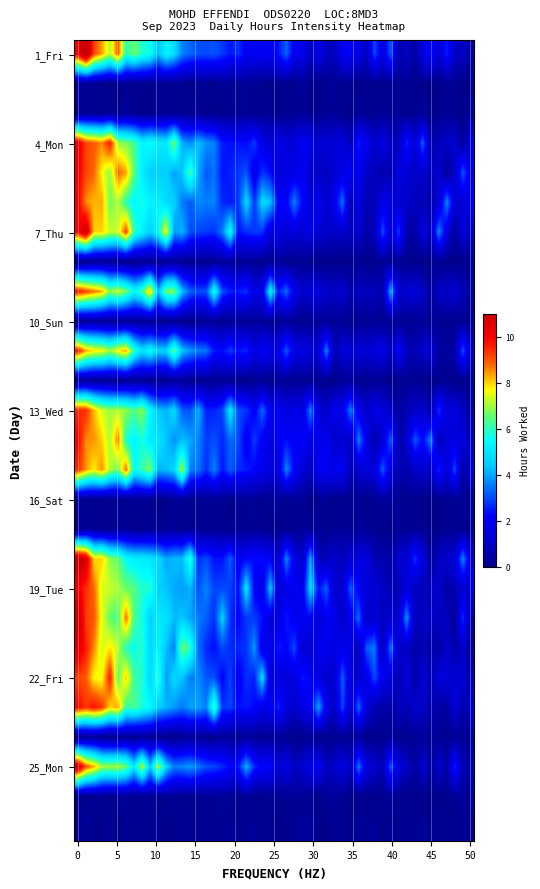

Which series has the widest spread of values?

1_Fri